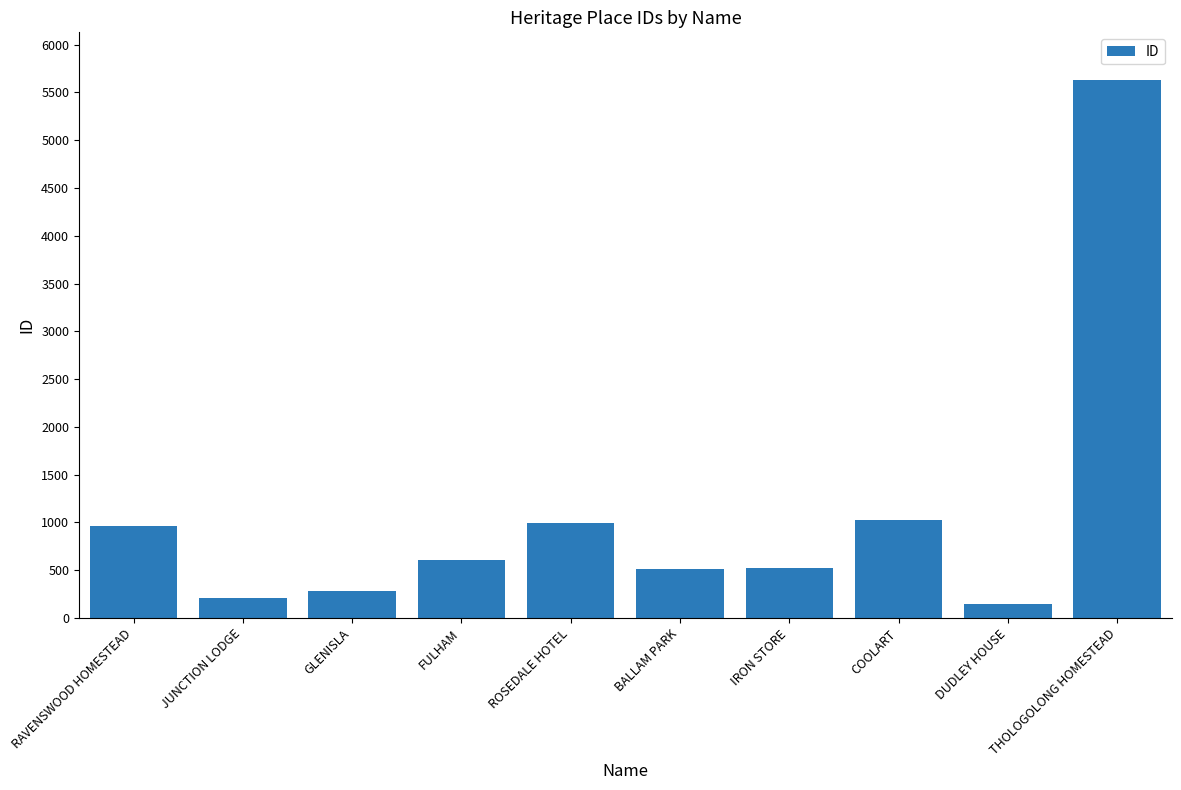

Which label corresponds to the largest value in the chart?

THOLOGOLONG HOMESTEAD